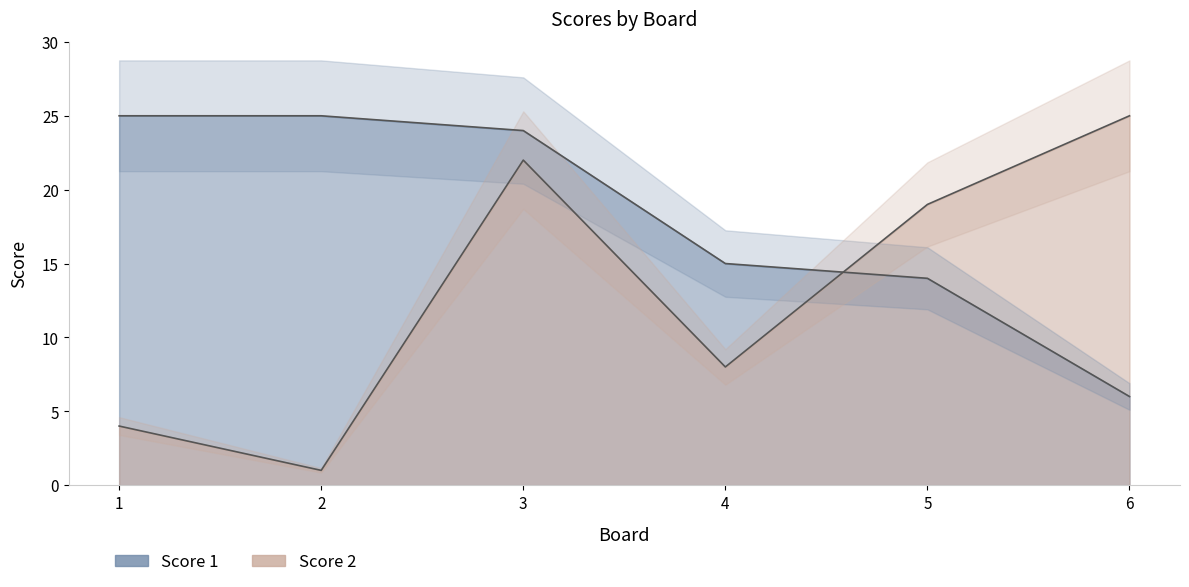

True or false: Score 2 has a value of 2 at 1.

False